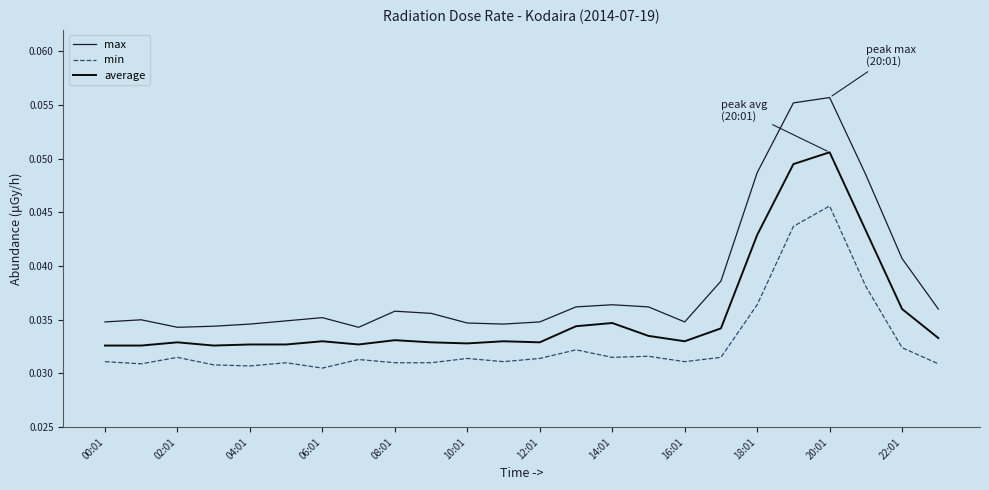

Rank the series by their maximum value, from highest to lowest.

max, average, min